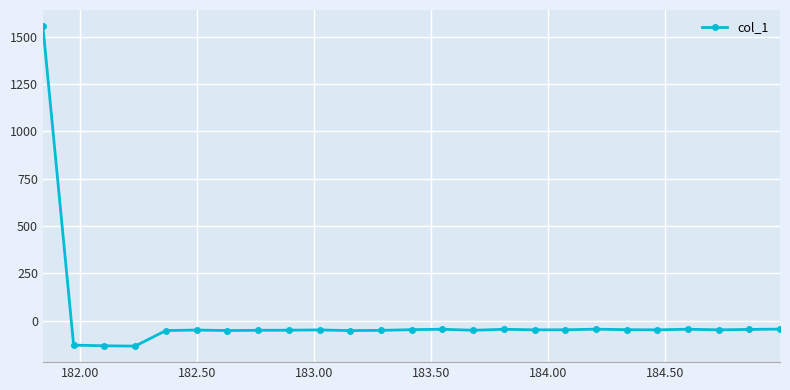

What is the value of the 18th point from the left?

-48.6